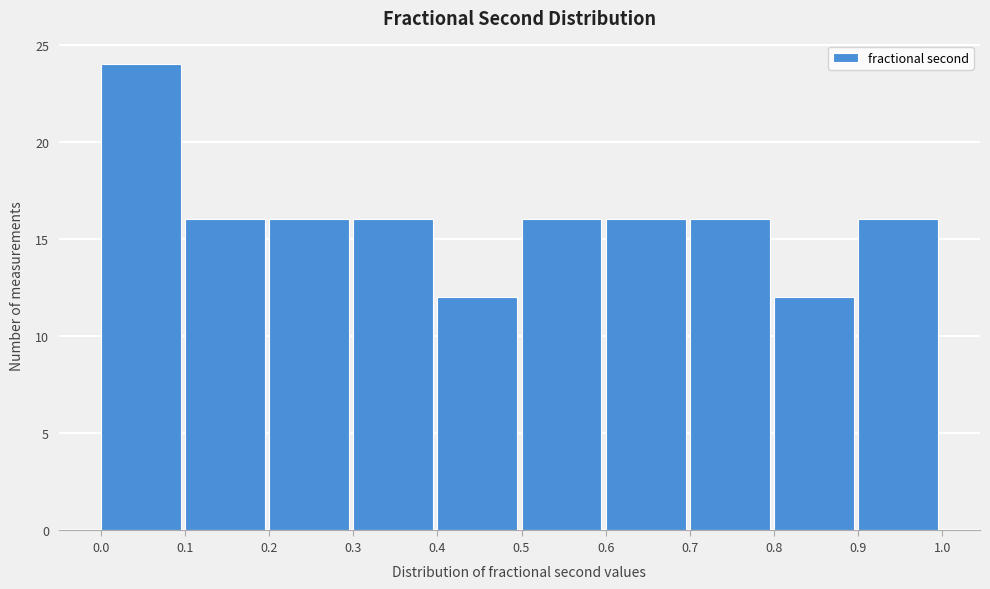

Reading left to right, transcribe this chart: for each bar, give the range it covers on the x-axis and its height. The values are not printed on the chart, so give them approximately, as read against the axis.

0.0 to 0.1: 24
0.1 to 0.2: 16
0.2 to 0.3: 16
0.3 to 0.4: 16
0.4 to 0.5: 12
0.5 to 0.6: 16
0.6 to 0.7: 16
0.7 to 0.8: 16
0.8 to 0.9: 12
0.9 to 1.0: 16